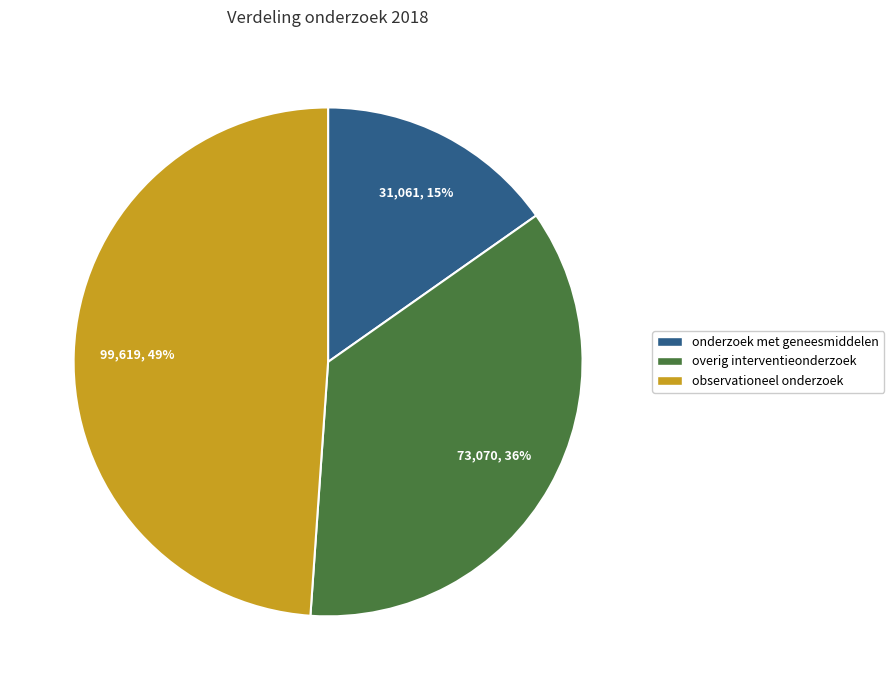

Does any single category account for the majority?

No